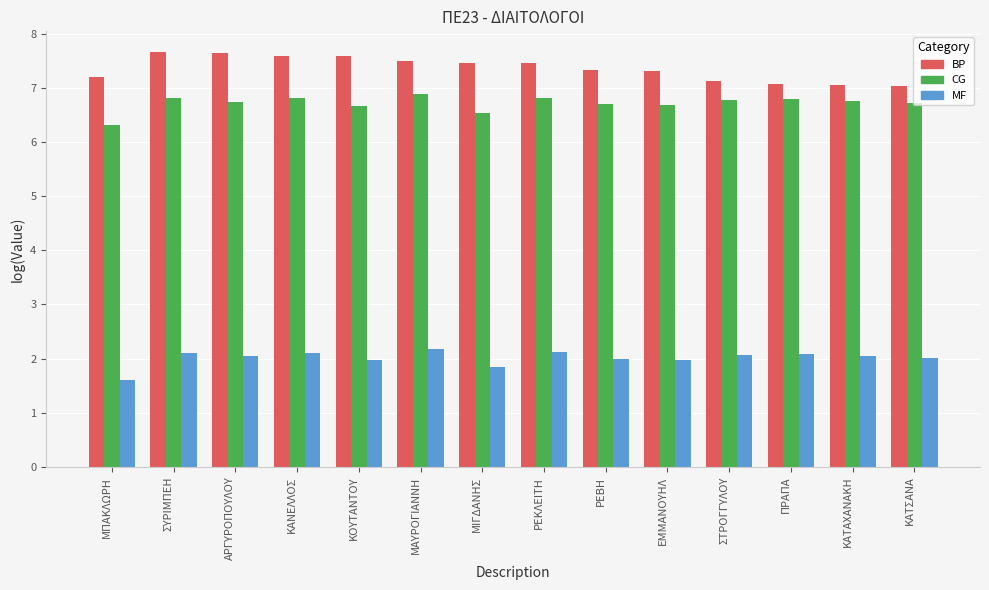

What is the maximum value for MF?

2.2